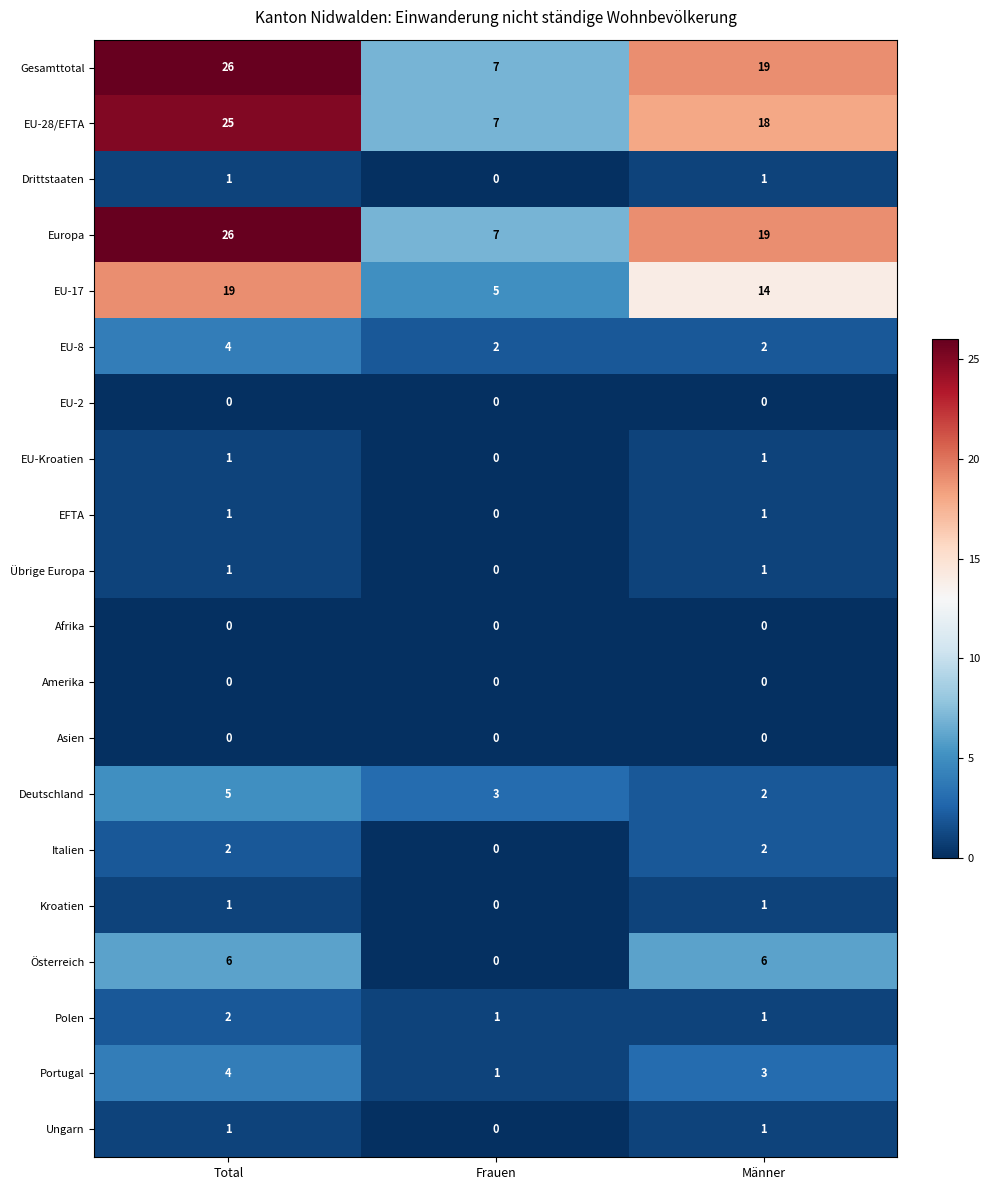

At which category is the sum across all series the highest?

Total